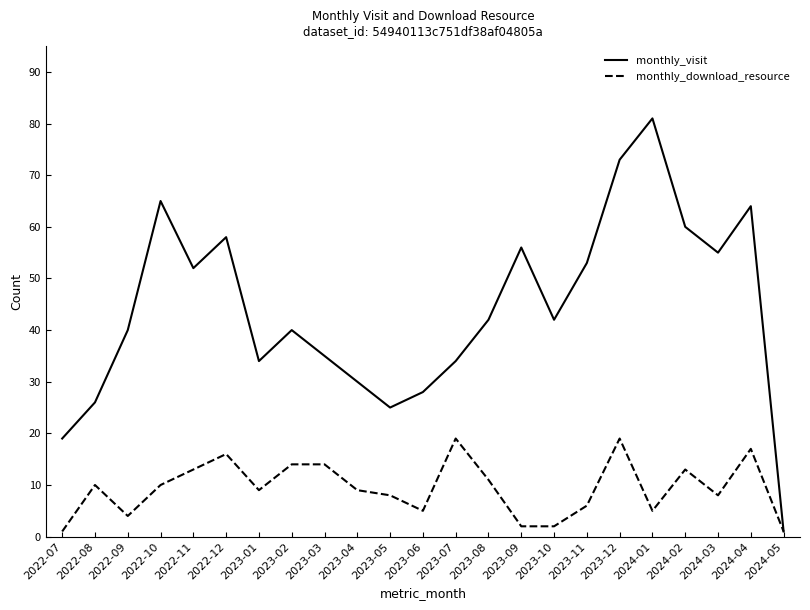

What is the sum of all monthly_visit values?

1013